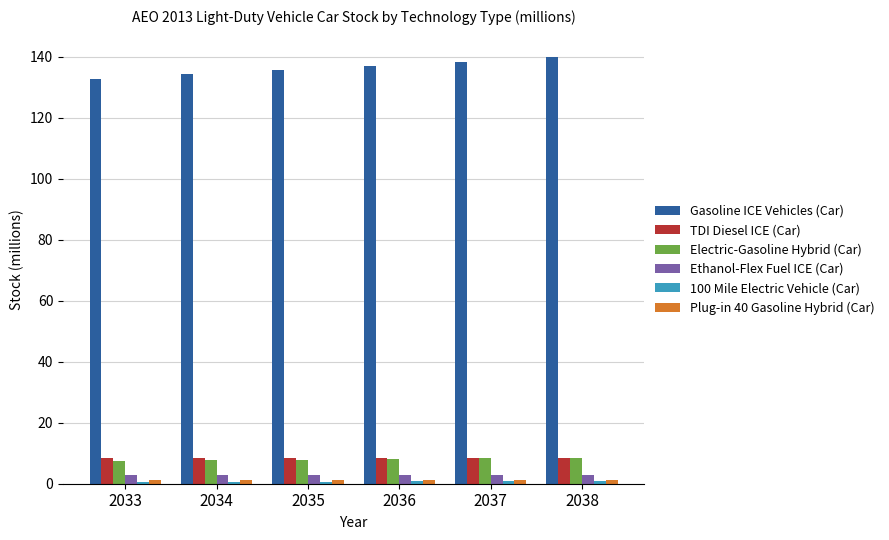

What is the spread (max minus min) of values at 2035?

135.0